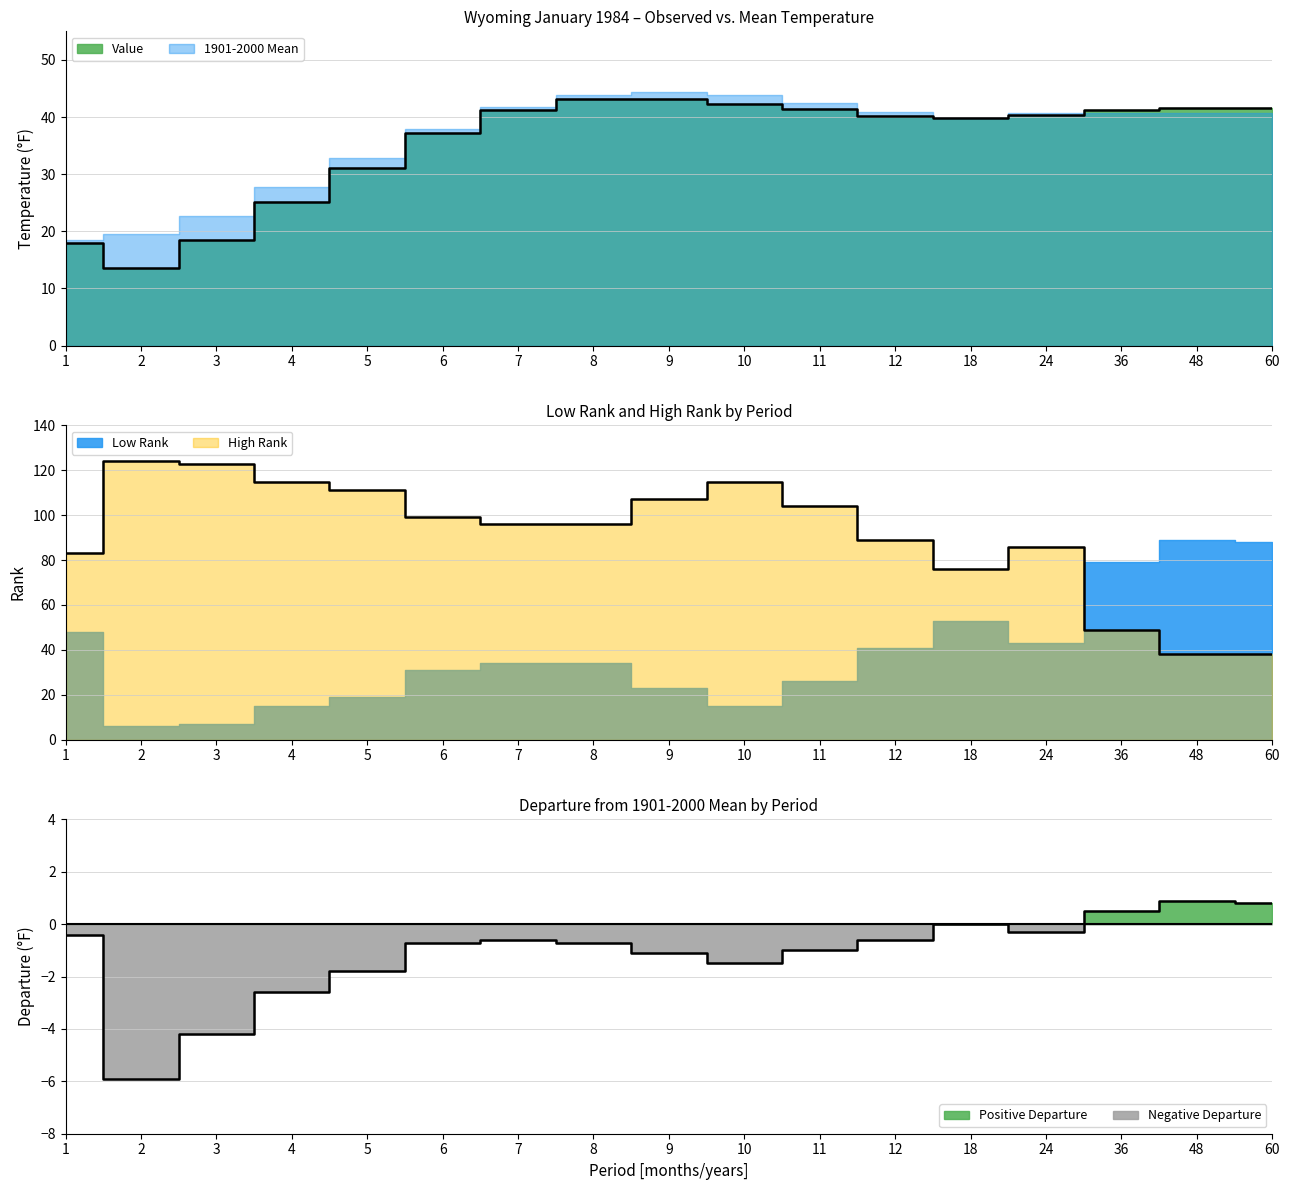

Read the Value value at 8.

43.1